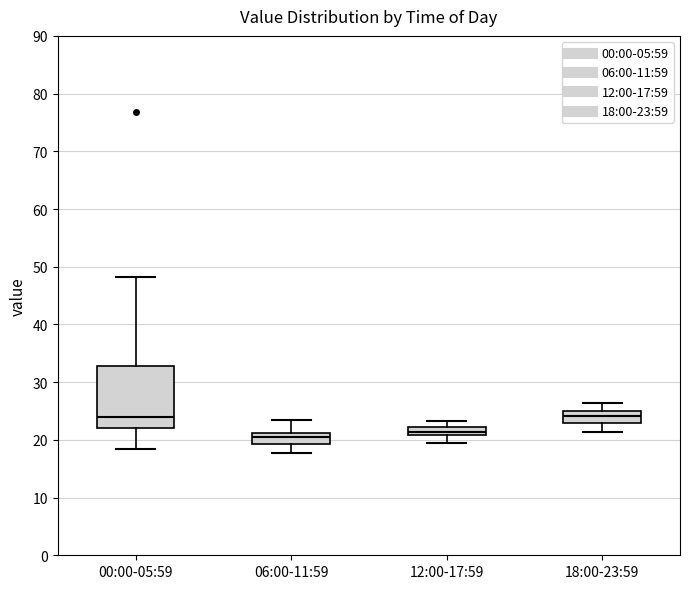

Comparing the boxes themselves (not the whiskers), which one is the tallest?

00:00-05:59